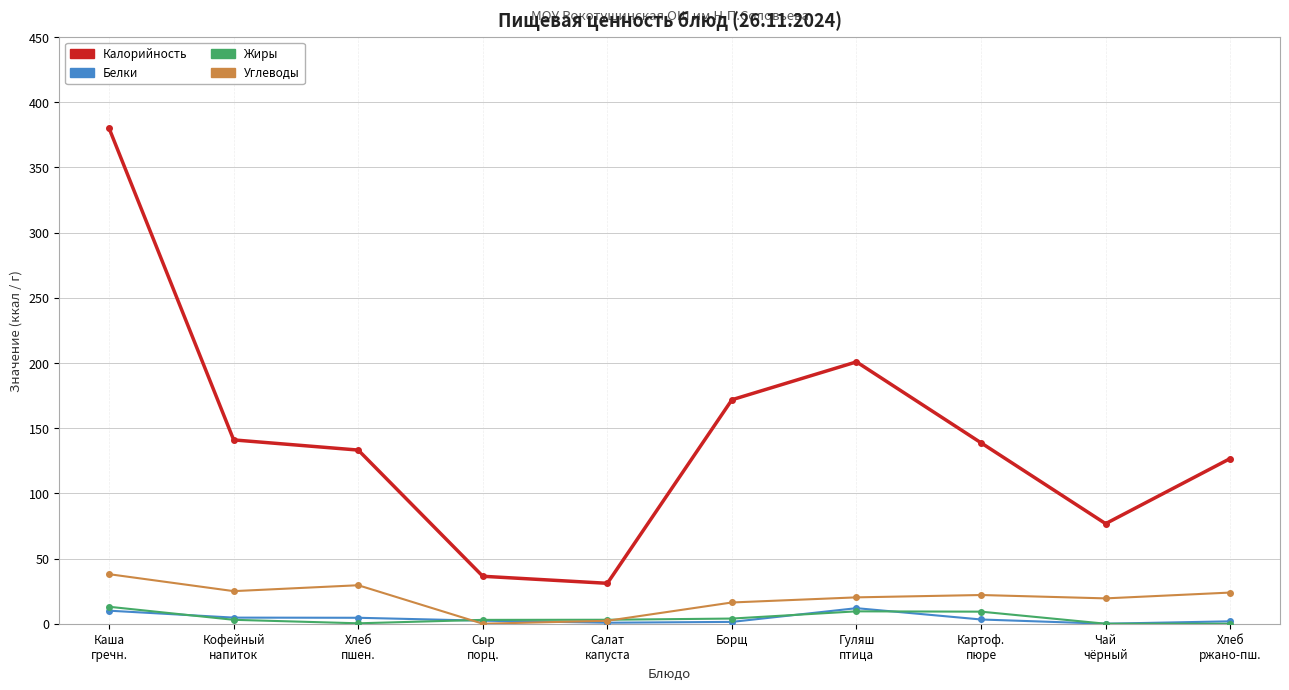

True or false: Калорийность and Белки intersect in this chart.

False